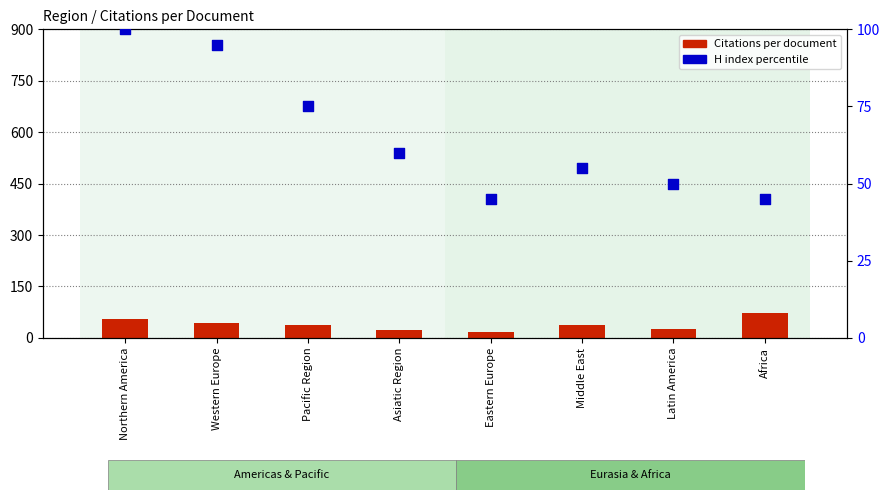

Which series reaches the minimum Y coordinate?

Citations per document